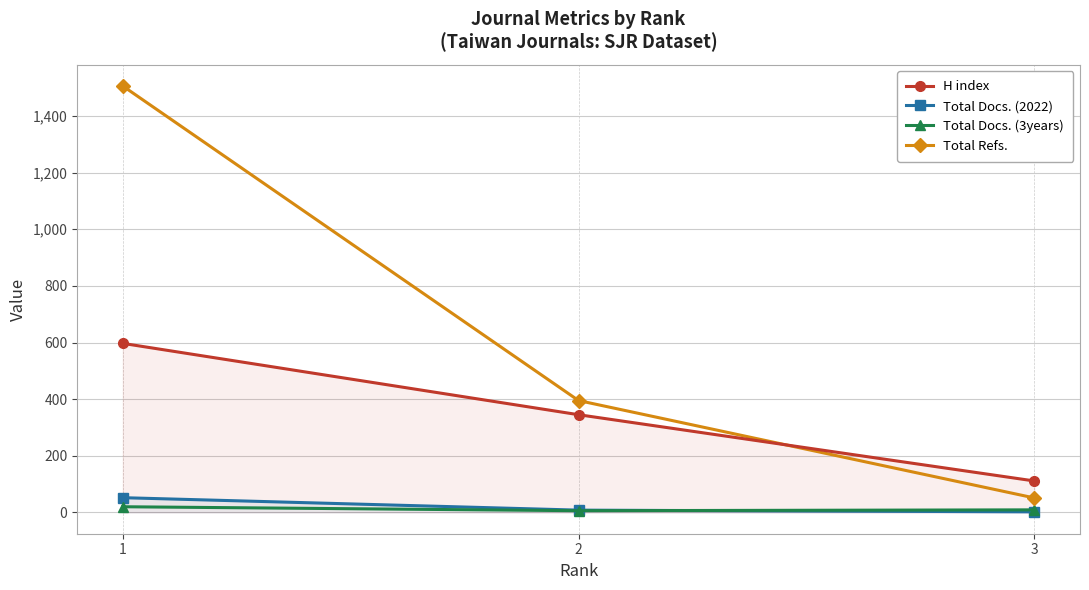

True or false: Total Docs. (3years) has a value of 20 at 1.

True